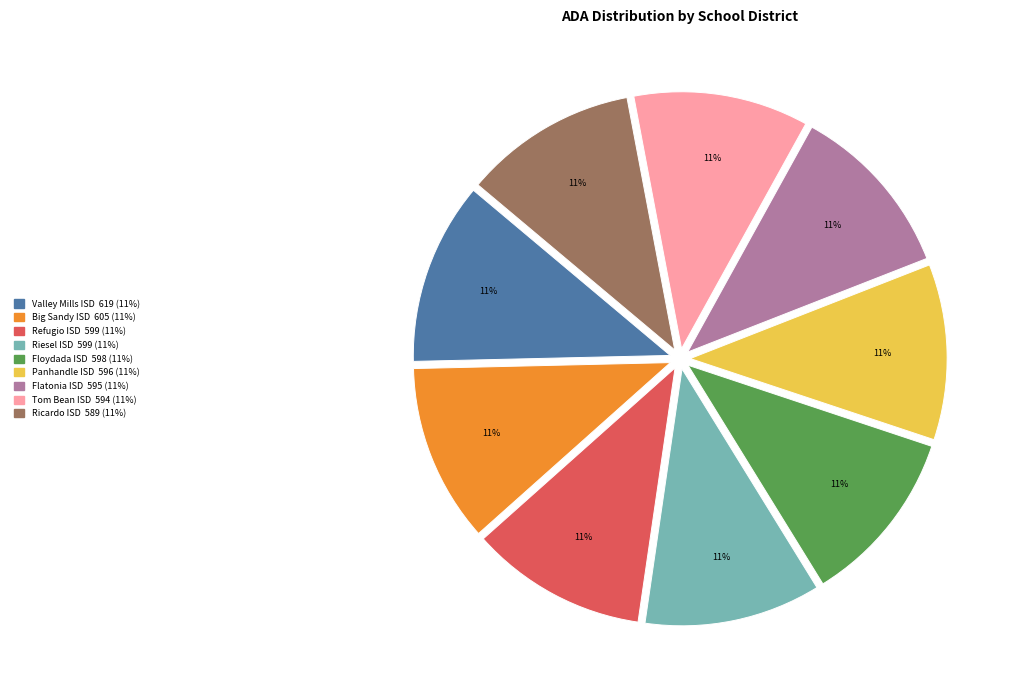

What percentage is the Floydada ISD slice, to the nearest percent?

11%